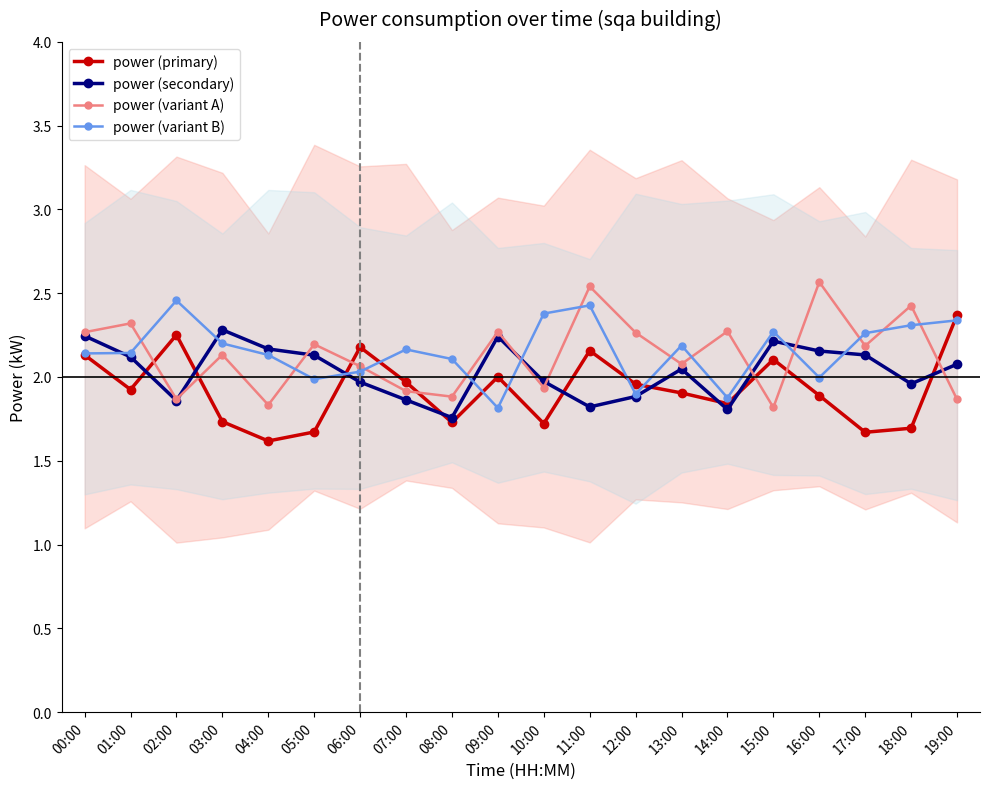

What is the total value across all series at 02:00?

8.4